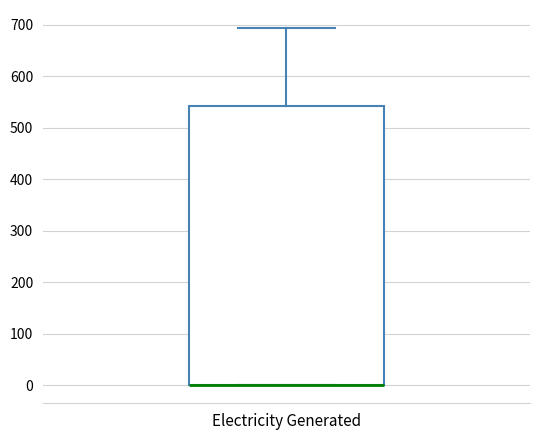

Where is the upper edge of the box for Electricity Generated on the y-axis? The values are not printed on the chart, so give them approximately, as read against the axis.

540